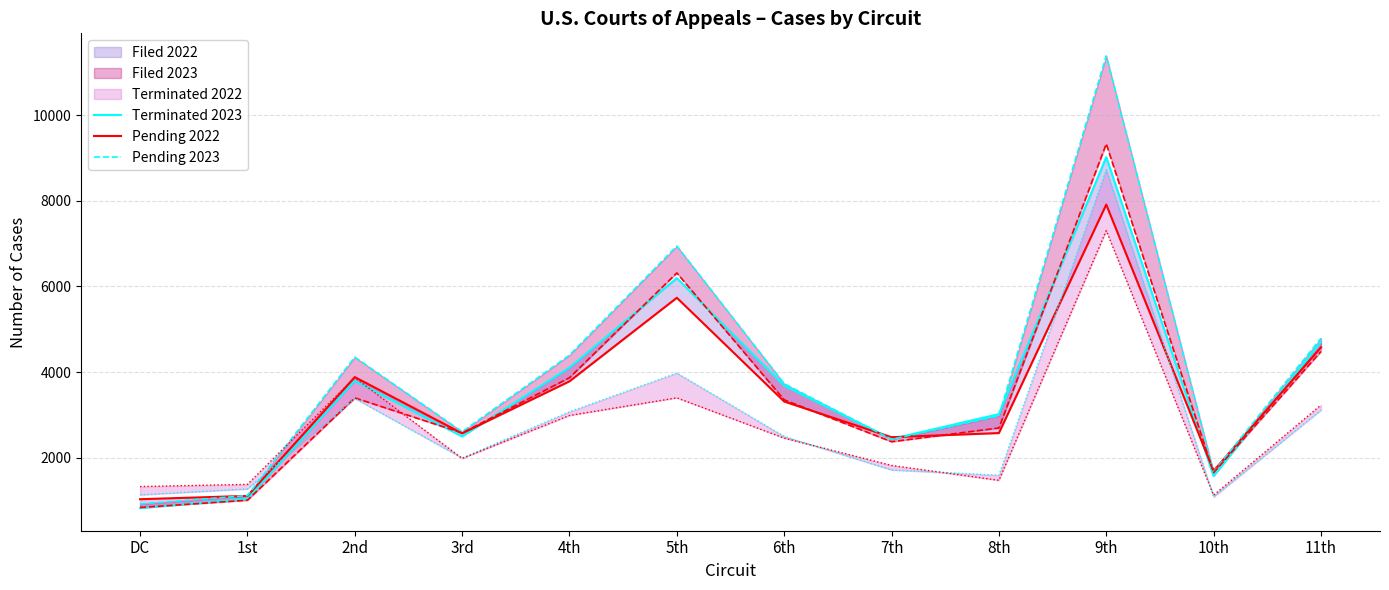

The value of Filed 2023 at 2nd is 3794. True or false?

True